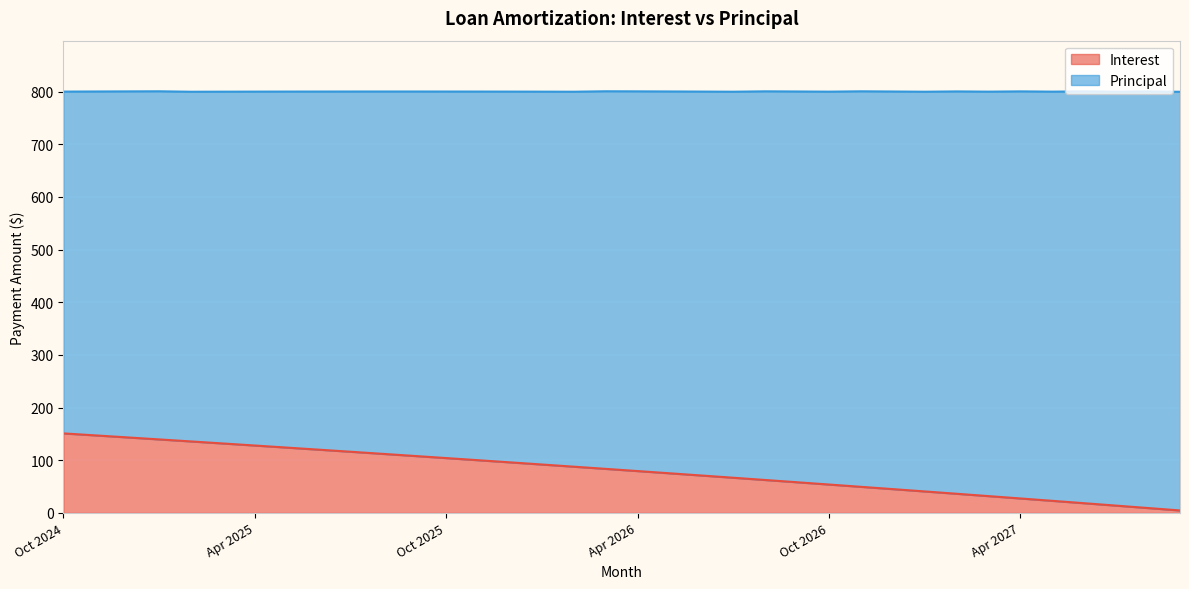

Where does the data first go above 83?

Oct 2024